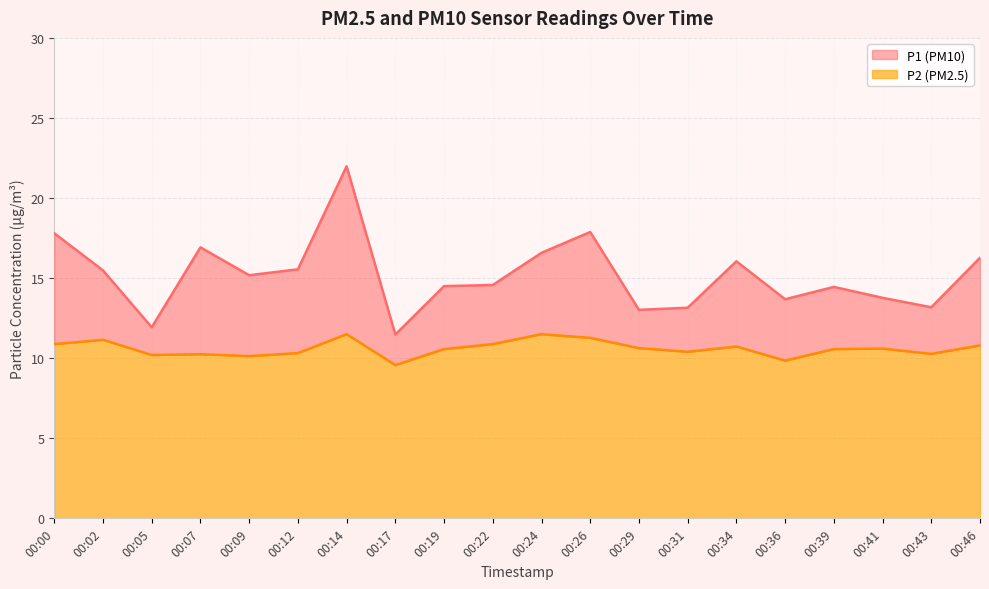

Rank the categories by P1 value from lowest to highest.

00:17, 00:05, 00:29, 00:31, 00:43, 00:36, 00:41, 00:39, 00:19, 00:22, 00:09, 00:02, 00:12, 00:34, 00:46, 00:24, 00:07, 00:00, 00:26, 00:14